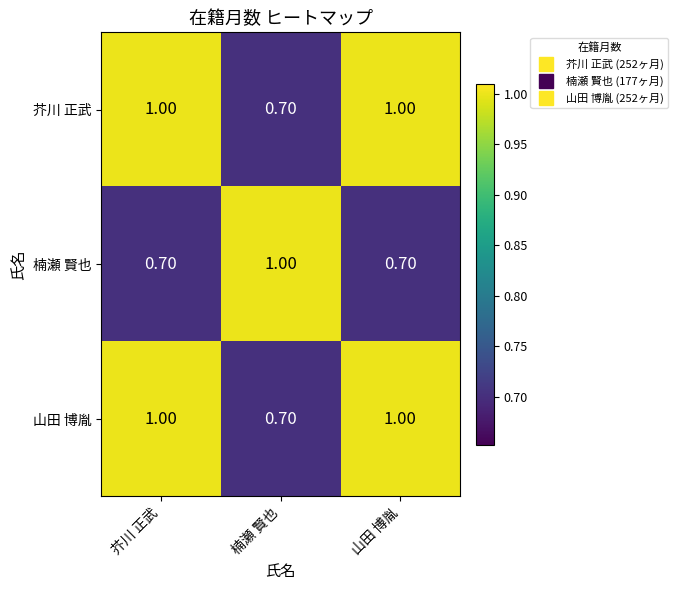

What is the total value across all series at 楠瀬 賢也?

2.4